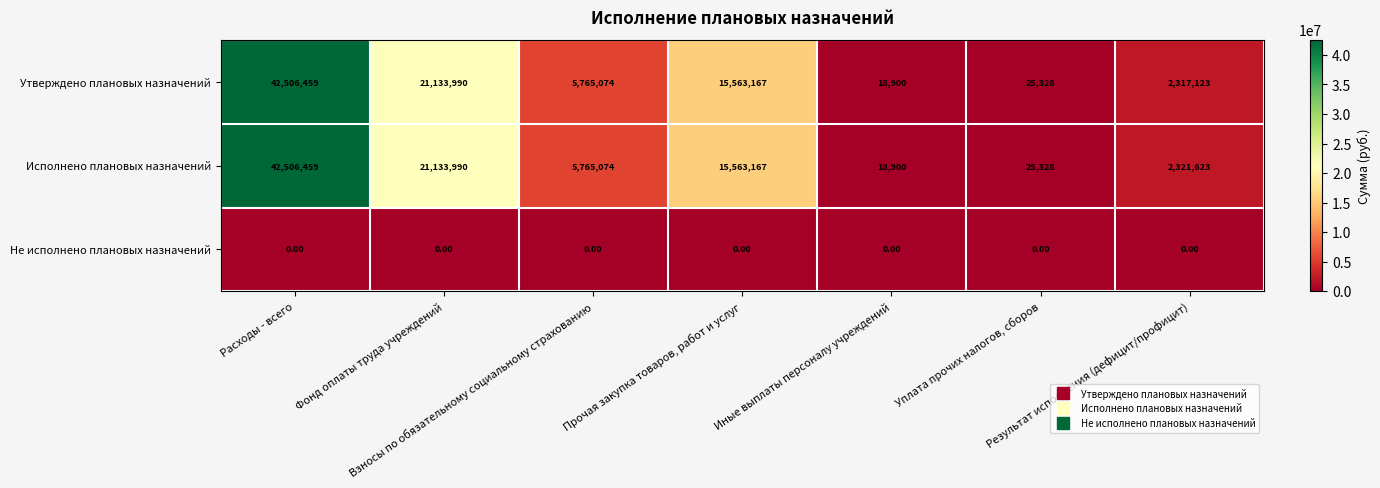

Which series has the largest total across all categories?

Исполнено плановых назначений